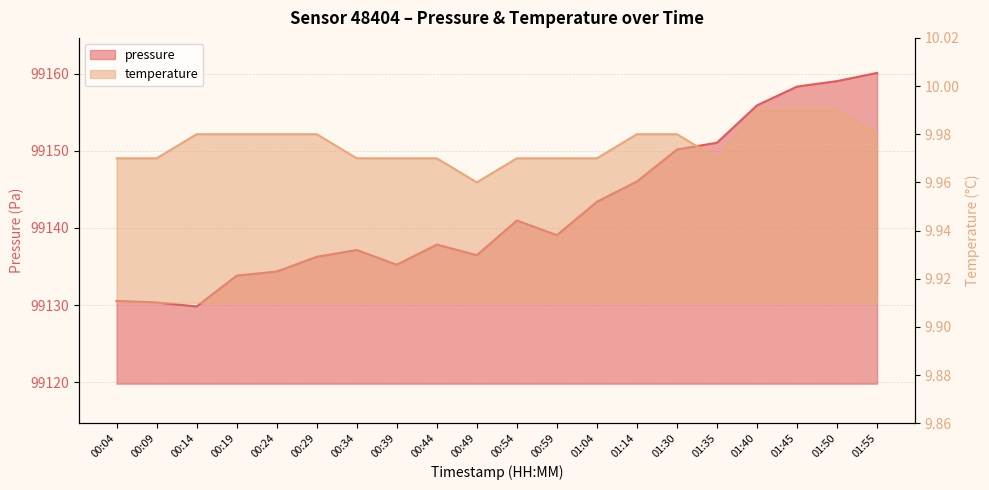

What is the sum of all temperature values?

199.5